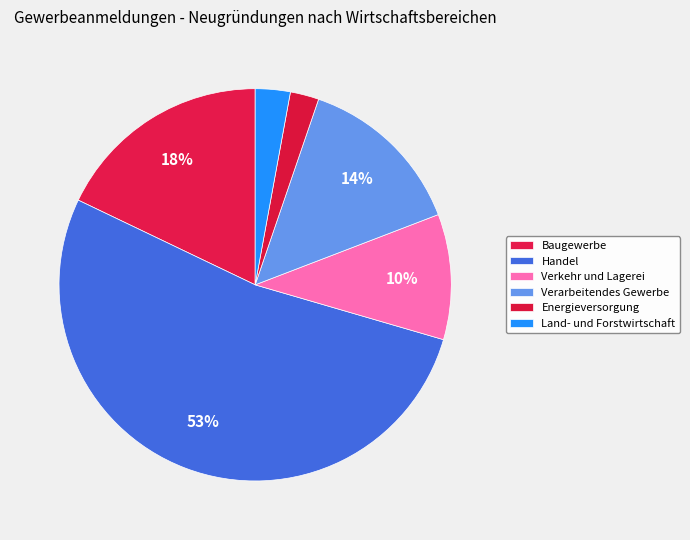

Between Energieversorgung and Handel, which is larger?

Handel